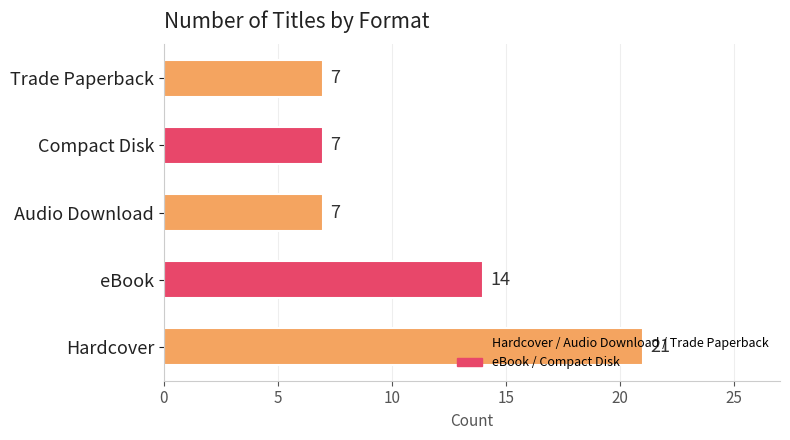

Count the values in the range 7 to 14.

4